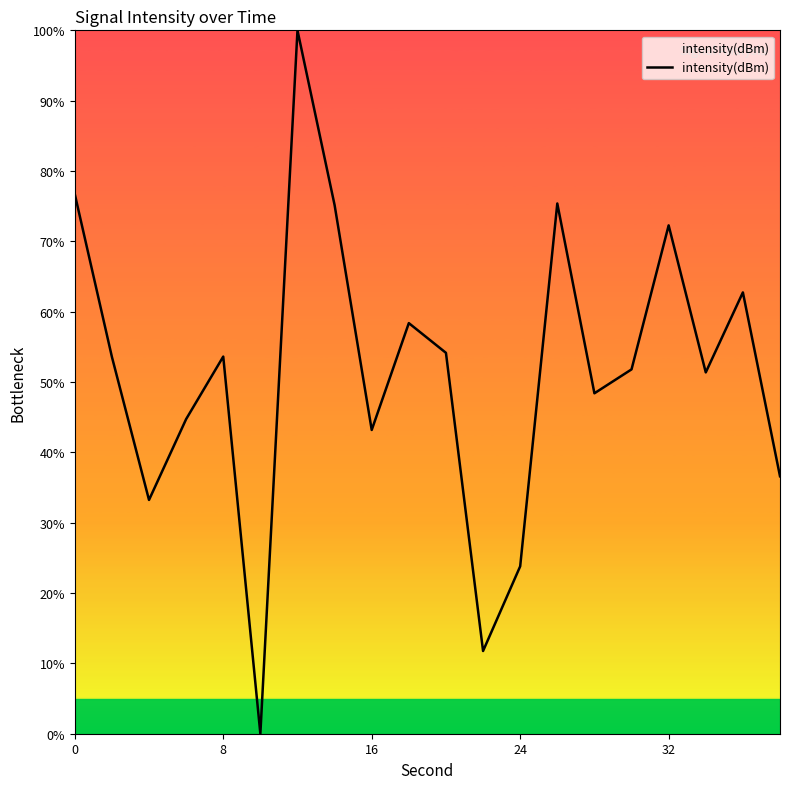

What is the maximum value shown in the chart?

100.0